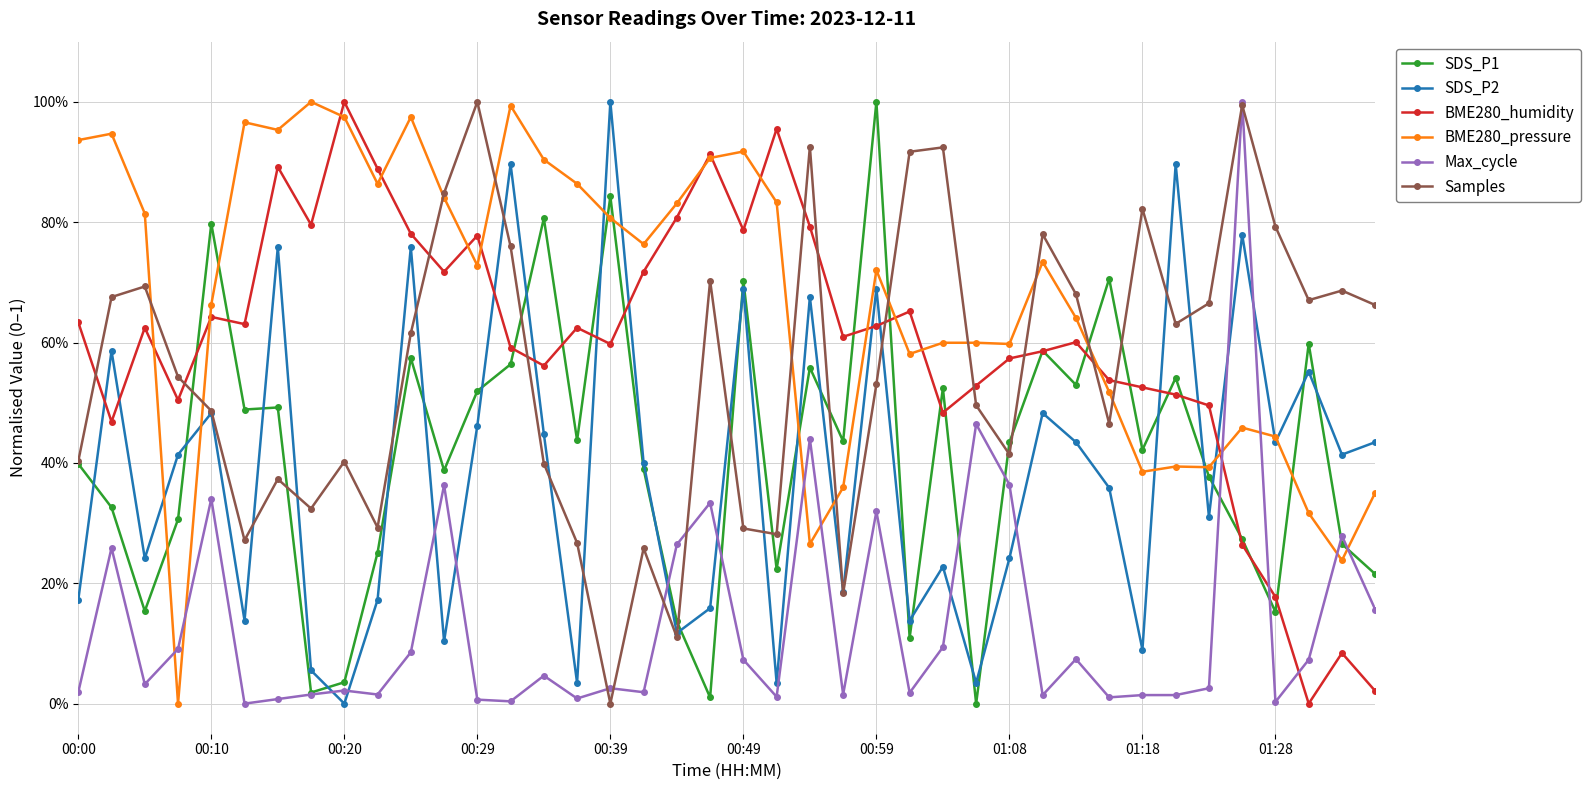

What is the average value of the SDS_P1 series?

0.4